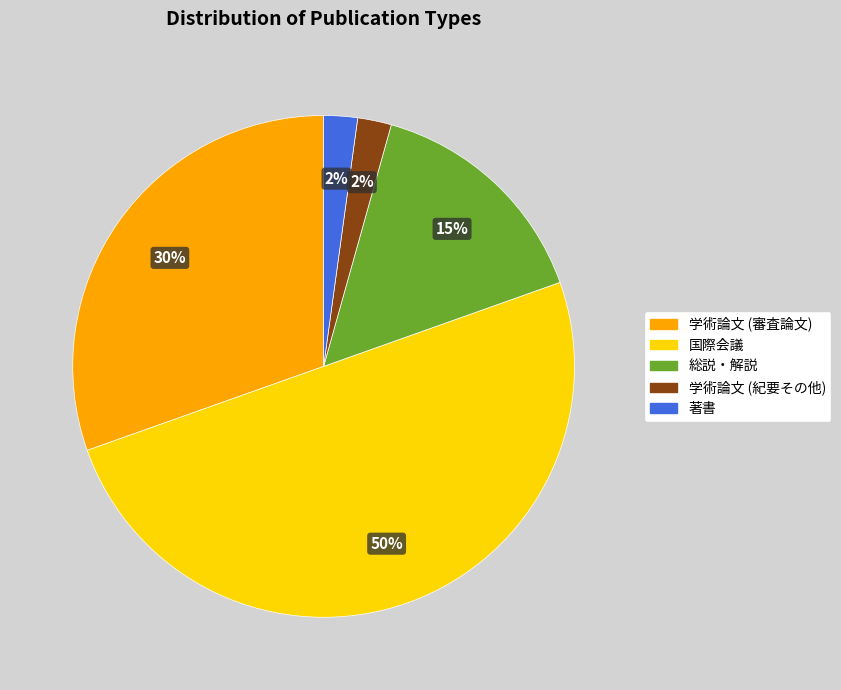

To the nearest percent, what is the average slice percentage?

20%